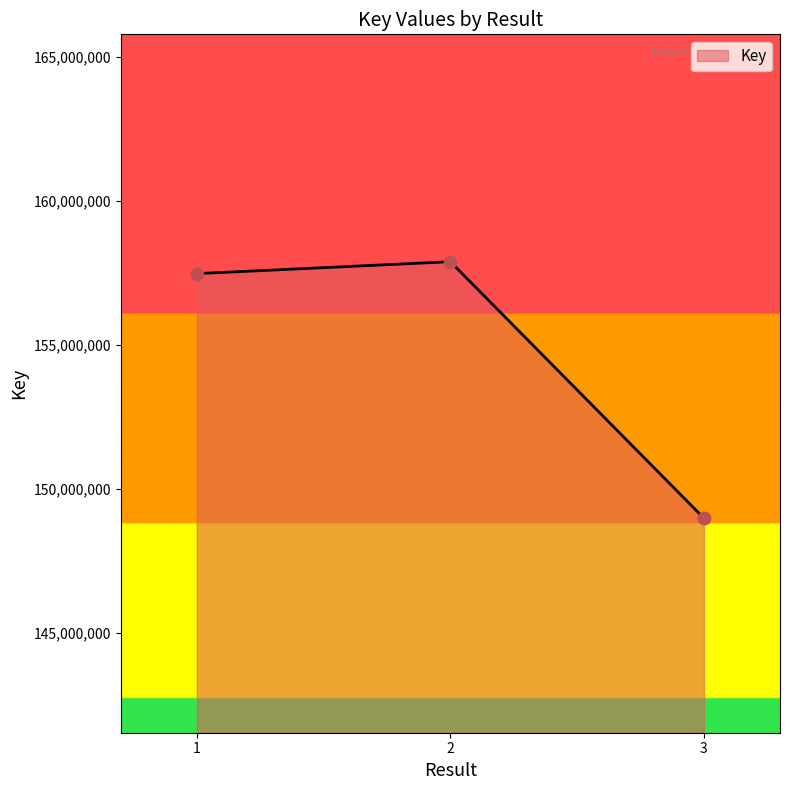

What is the change in value from 1 to 2?

+414083